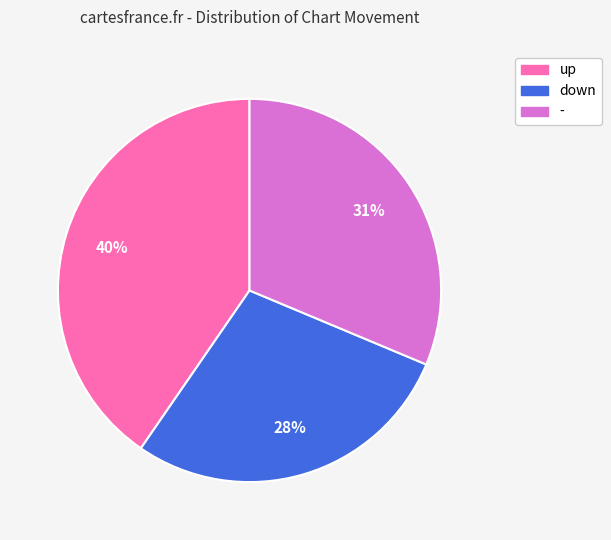

The - slice represents 31% of the pie. True or false?

True